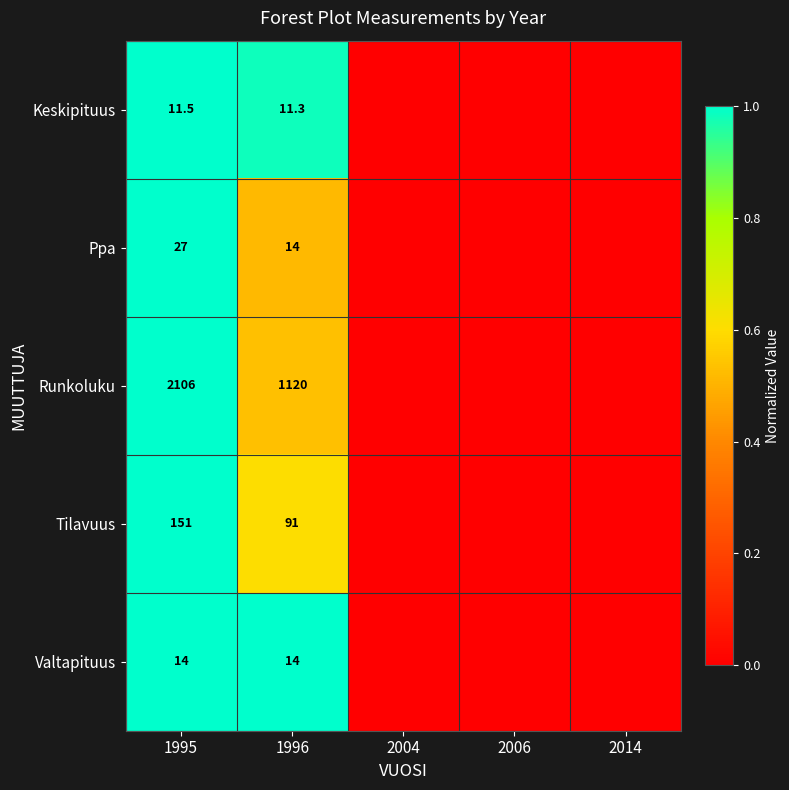

What is the difference between the highest and lowest values at 1996?

1108.7